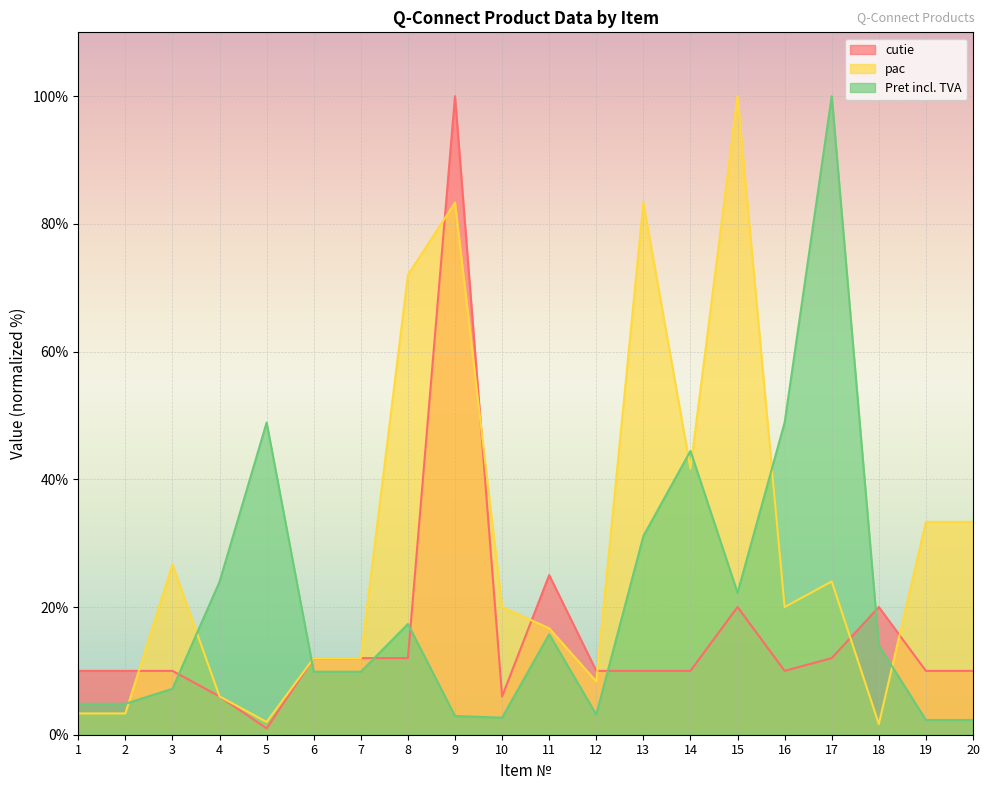

True or false: cutie has more than 1 points higher than both neighbors.

True